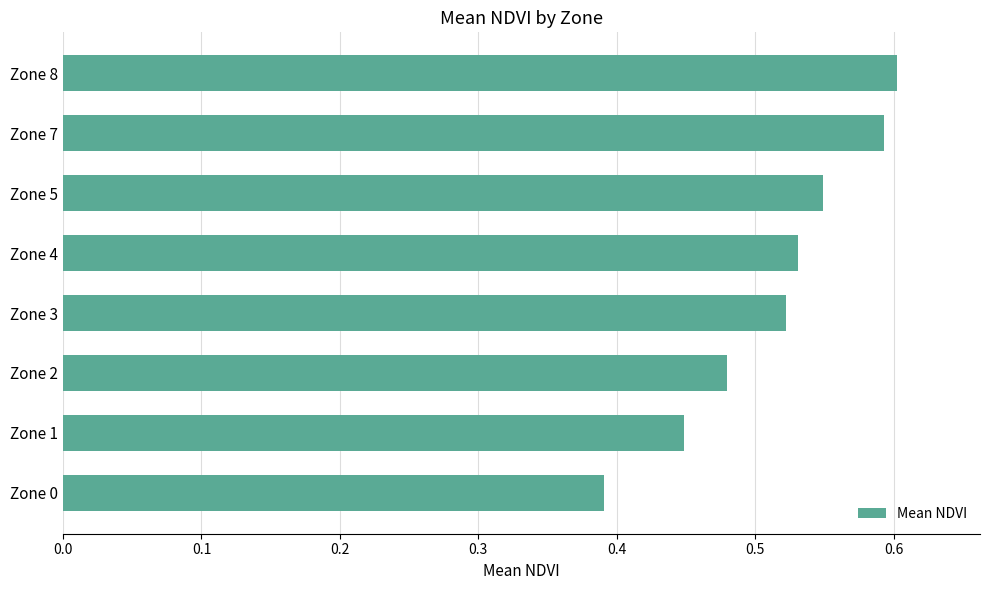

Does the chart contain any negative values?

No